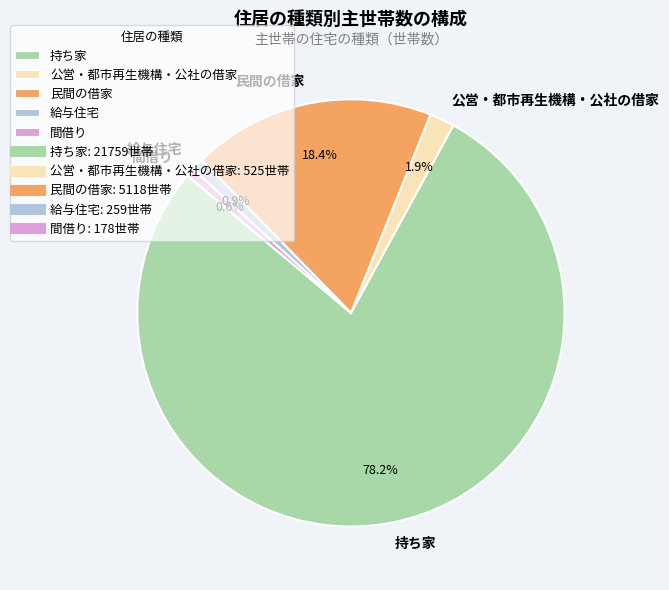

Which slice is the largest?

持ち家